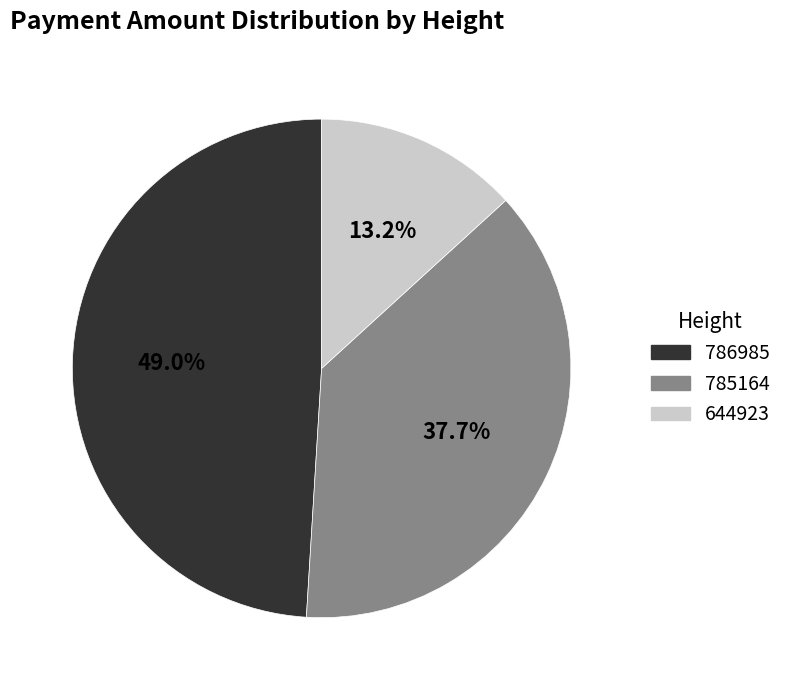

Does 644923 account for over 50% of the chart?

No